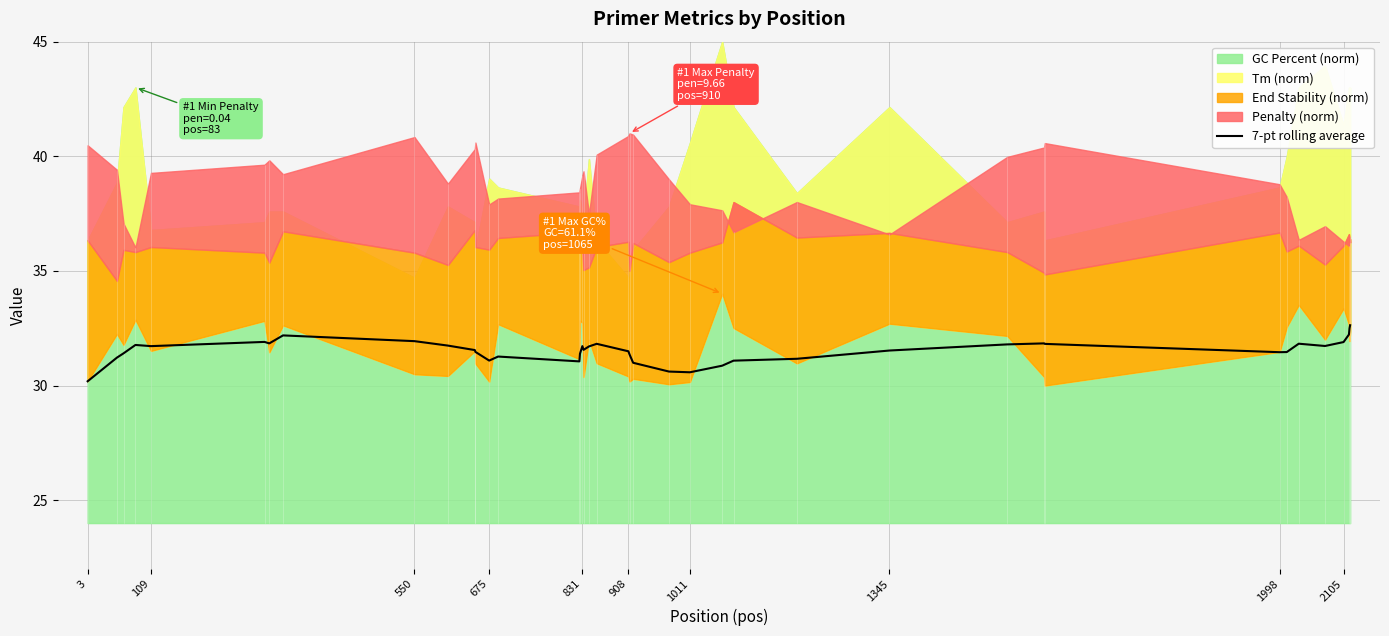

The 7-pt rolling average series shows 17.4 at 1345. True or false?

False